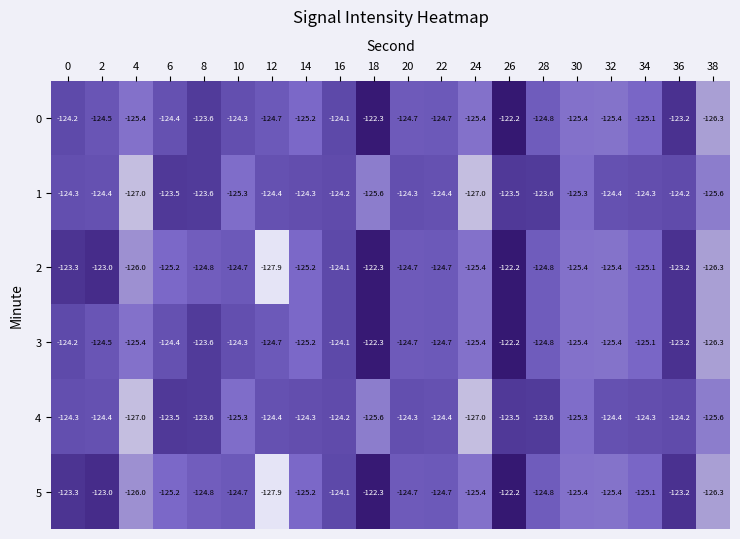

What is the sum of the 2 values at 24 and 36?

-248.6